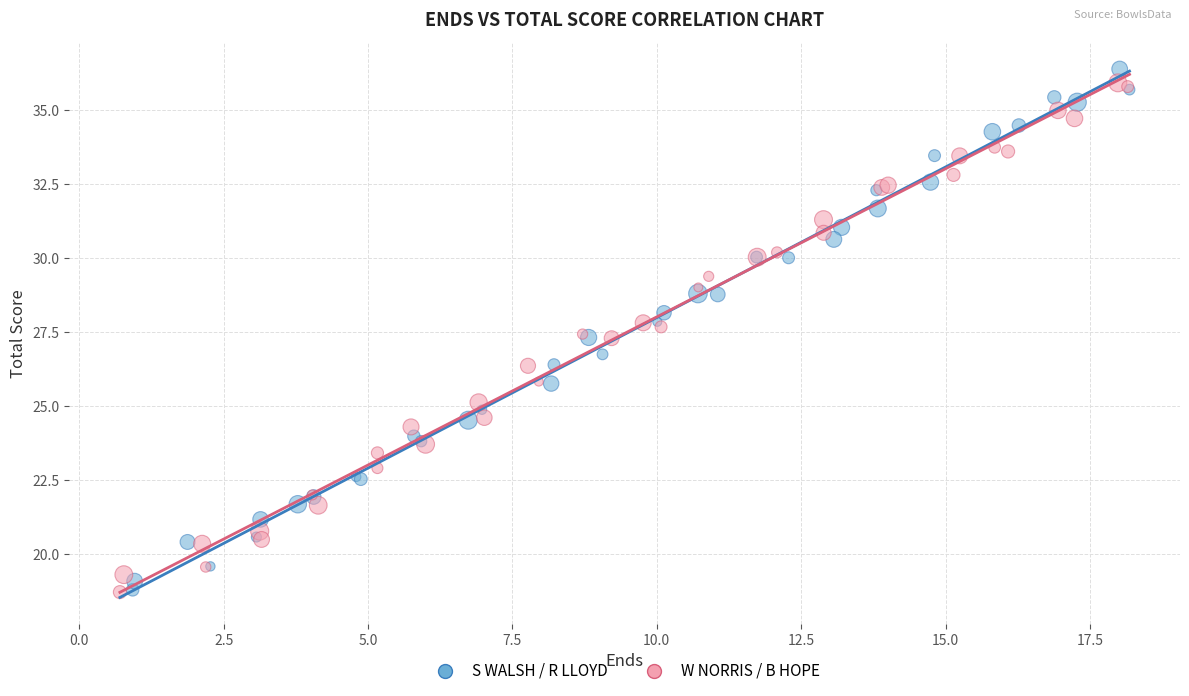

What are all the series names shown in the legend?

S WALSH / R LLOYD, W NORRIS / B HOPE